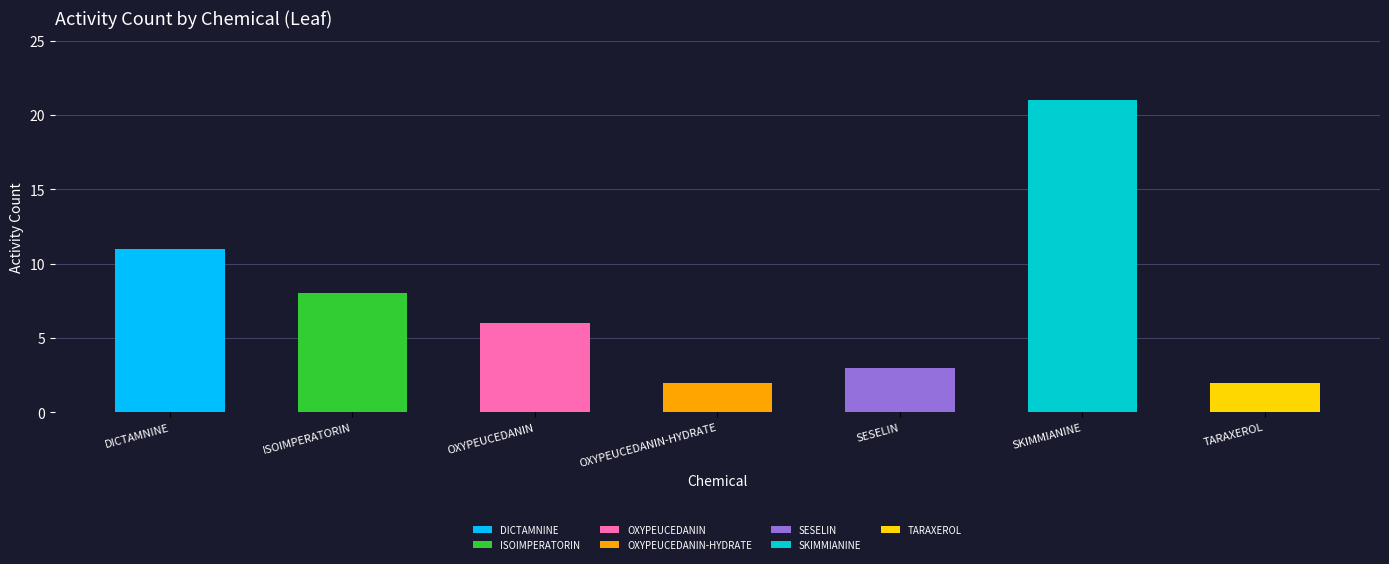

Between SKIMMIANINE and TARAXEROL, which is larger?

SKIMMIANINE